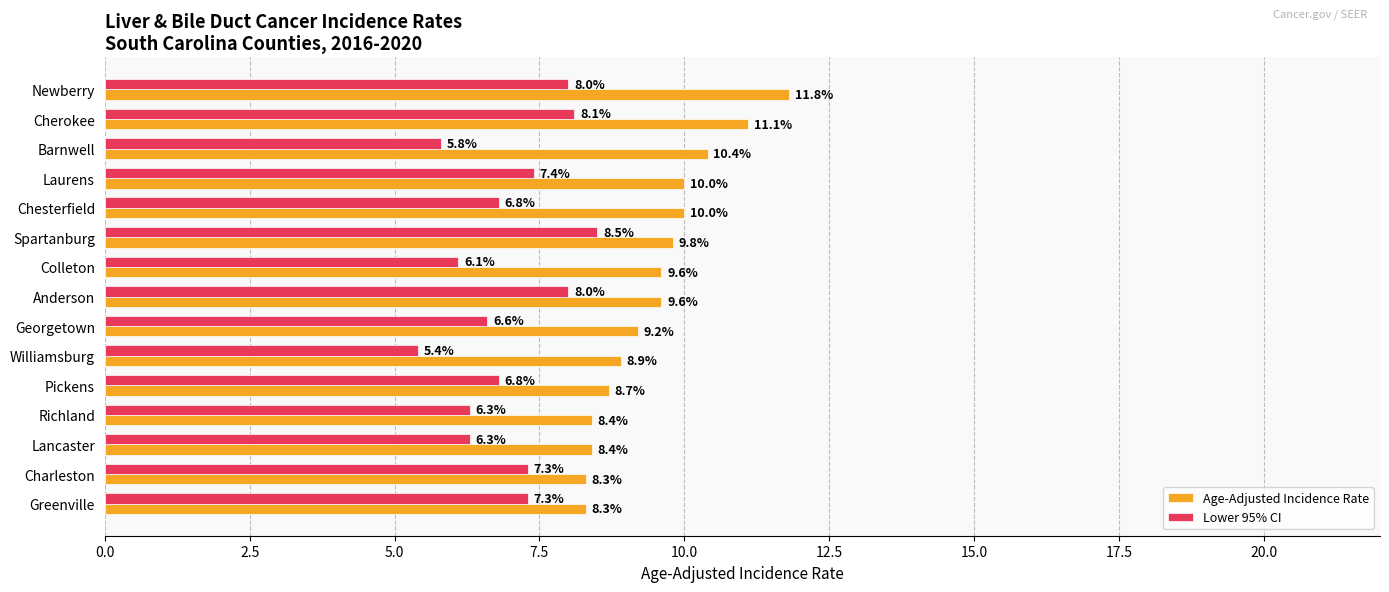

Is the value of Age-Adjusted Incidence Rate at Charleston greater than the value of Lower 95% CI at Newberry?

Yes